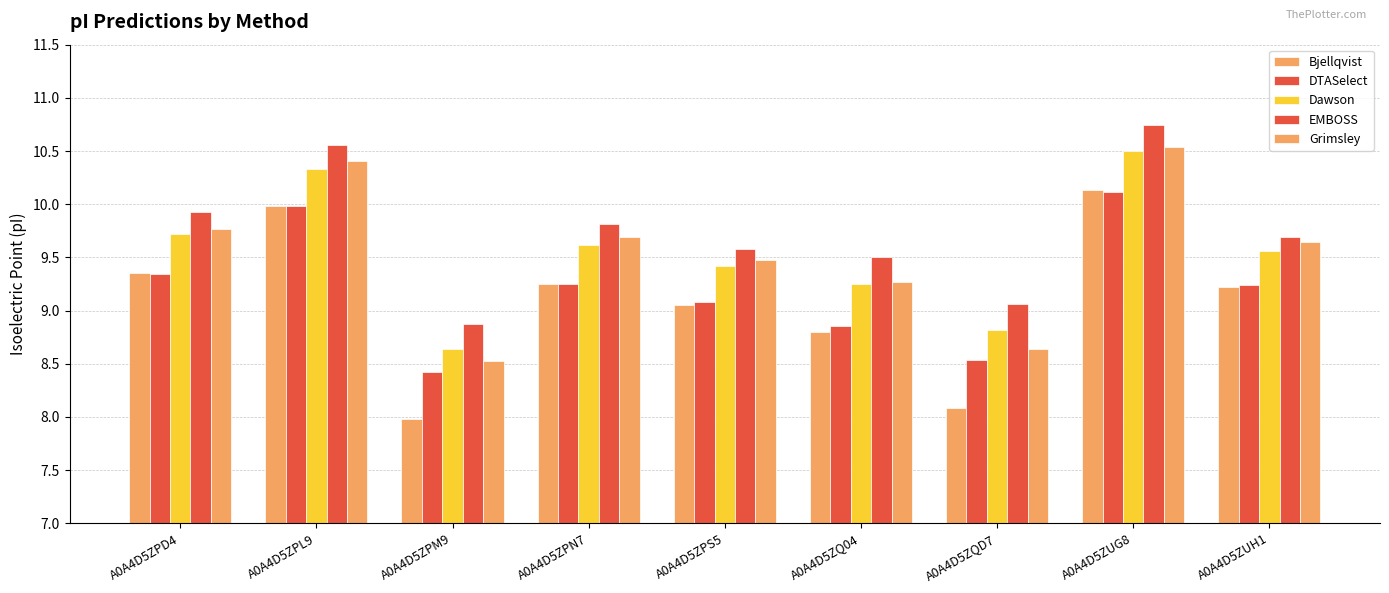

The EMBOSS series shows 10.7 at A0A4D5ZUG8. True or false?

True